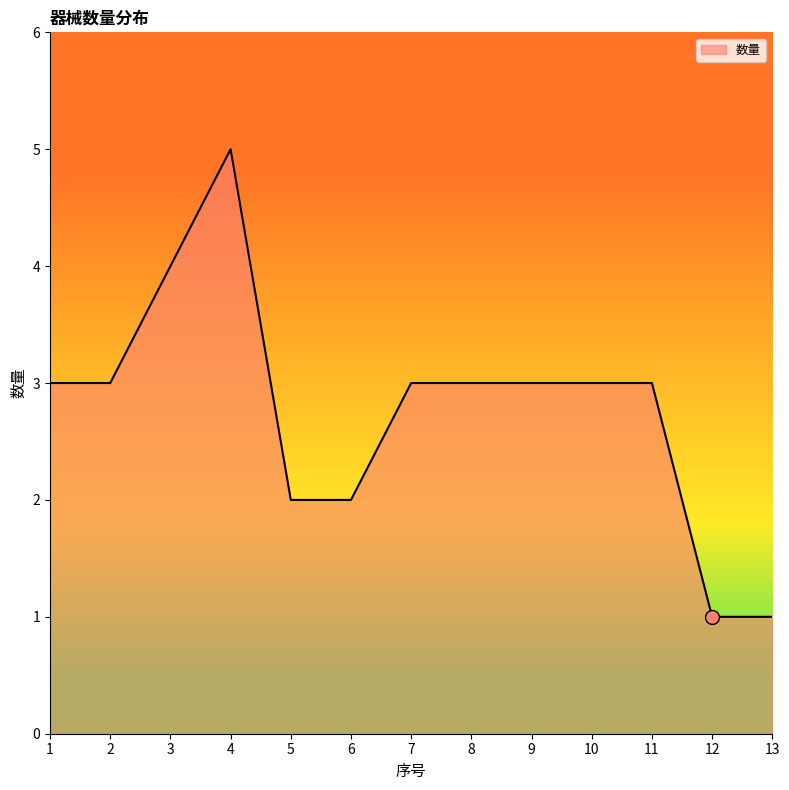

The chart shows a value of 3 at 7. True or false?

True